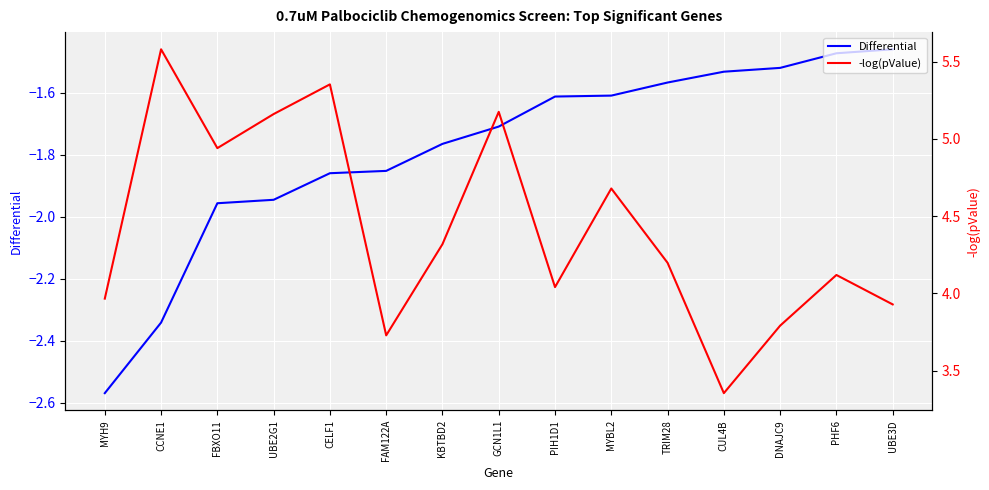

True or false: -log(pValue) and Differential cross at least once.

False